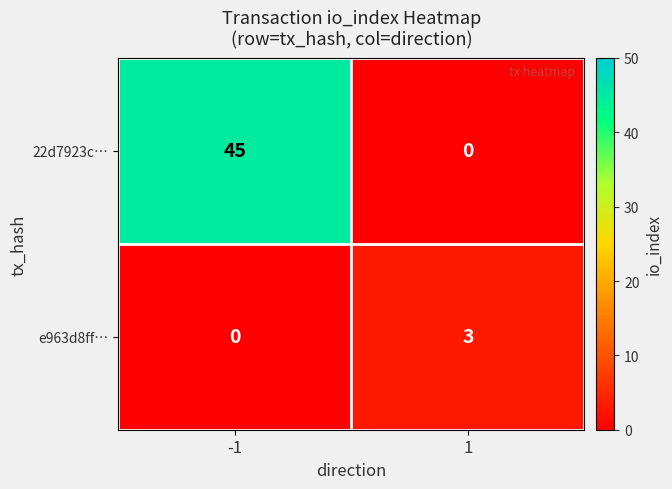

At which category is the sum across all series the highest?

-1